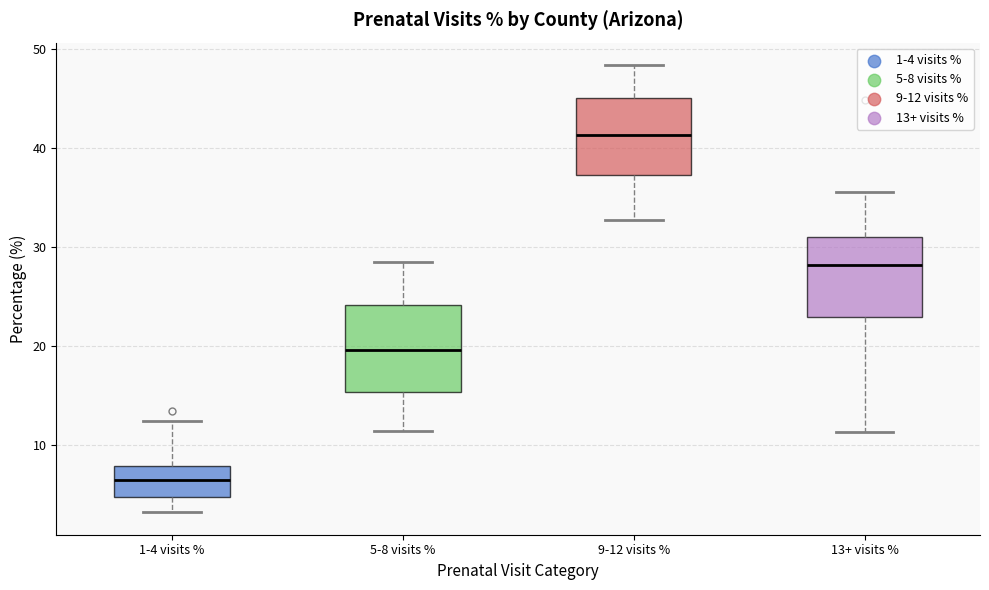

Reading left to right, transcribe this box plot: for each box, give where its median line is, the range the box spans, and where its two whiskers end, as read against the y-axis. The values are not printed on the chart, so give them approximately, as read against the axis.

1-4 visits %: median 6, box 5 to 8, whiskers 3 to 12
5-8 visits %: median 20, box 15 to 24, whiskers 11 to 29
9-12 visits %: median 41, box 37 to 45, whiskers 33 to 48
13+ visits %: median 28, box 23 to 31, whiskers 11 to 36